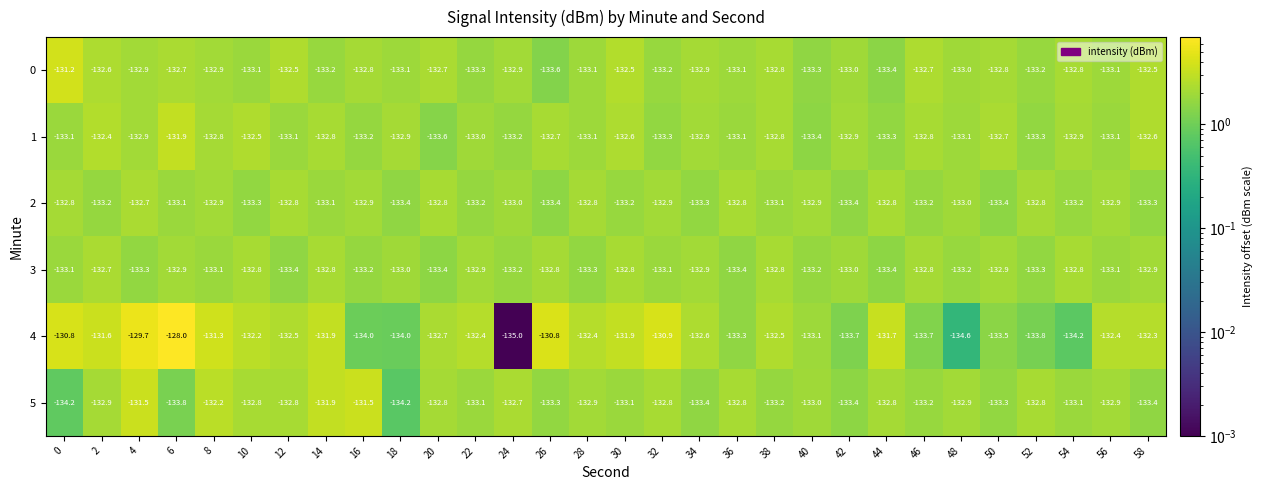

Where is 5 nearest to the value -132?

14